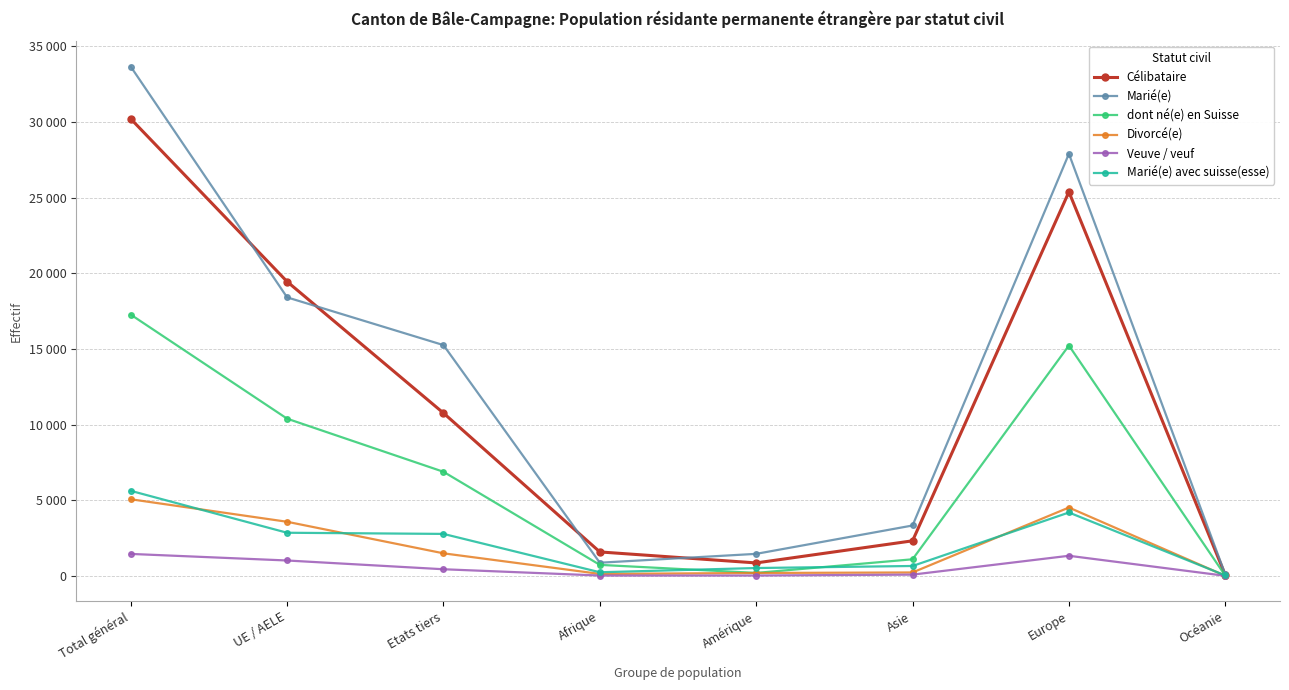

What are all the series names shown in the legend?

Célibataire, Marié(e), dont né(e) en Suisse, Divorcé(e), Veuve / veuf, Marié(e) avec suisse(esse)